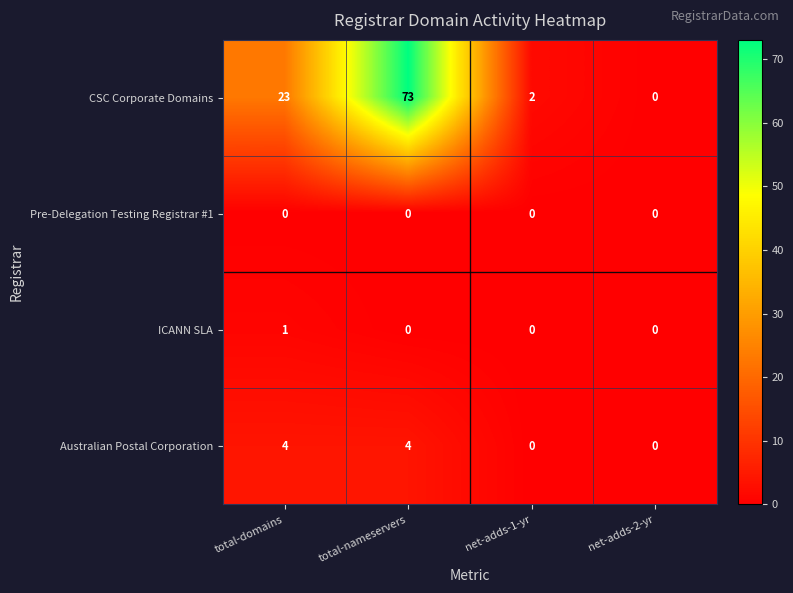

The ICANN SLA series shows 0 at total-nameservers. True or false?

True